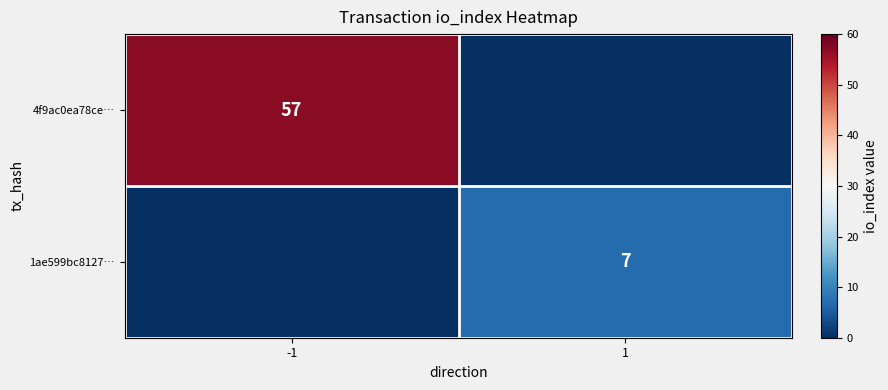

The value of 4f9ac0ea78ce… at -1 is 27. True or false?

False